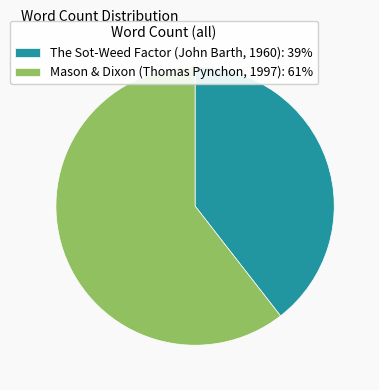

What is the smallest slice in the pie chart?

The Sot-Weed Factor (John Barth, 1960)